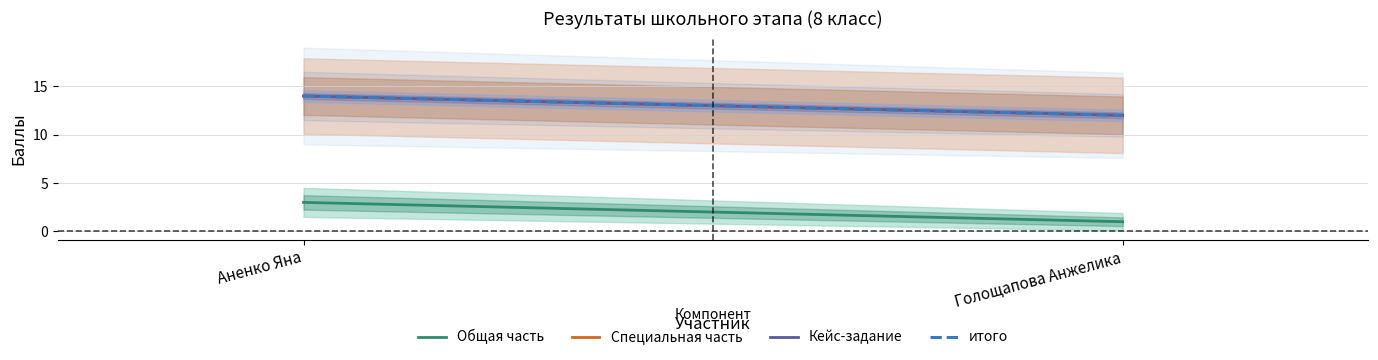

Is it true that Специальная часть equals 3 at Голощапова Анжелика?

False